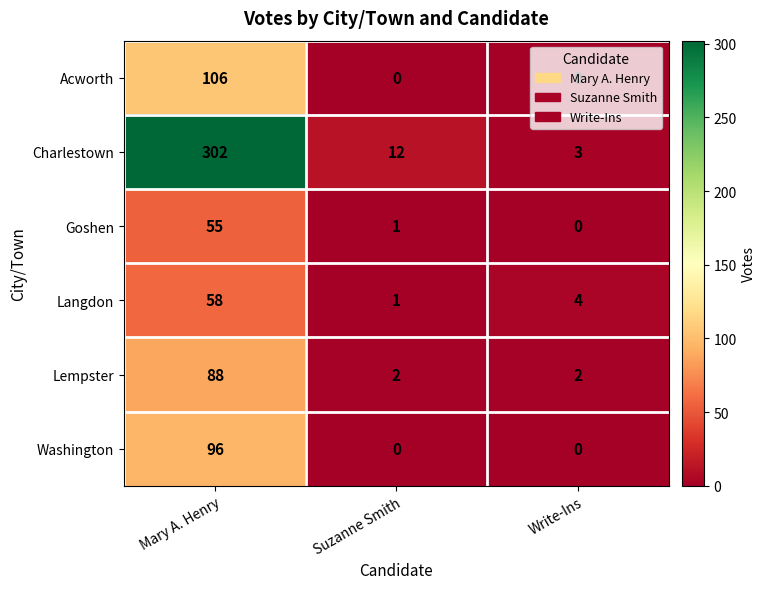

What is the difference between the highest and lowest values at Mary A. Henry?

247